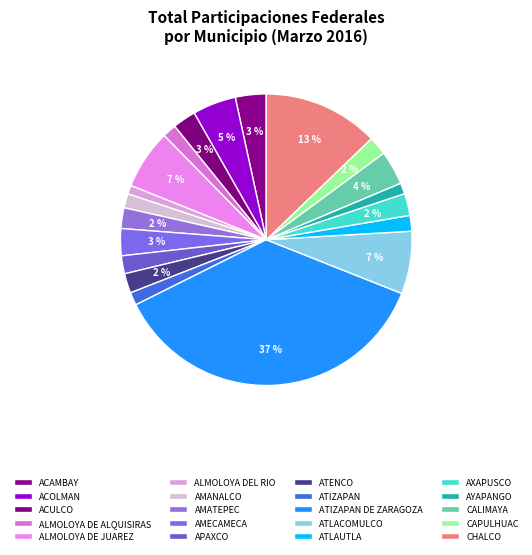

Do CHALCO and CAPULHUAC together represent more than half of the pie?

No